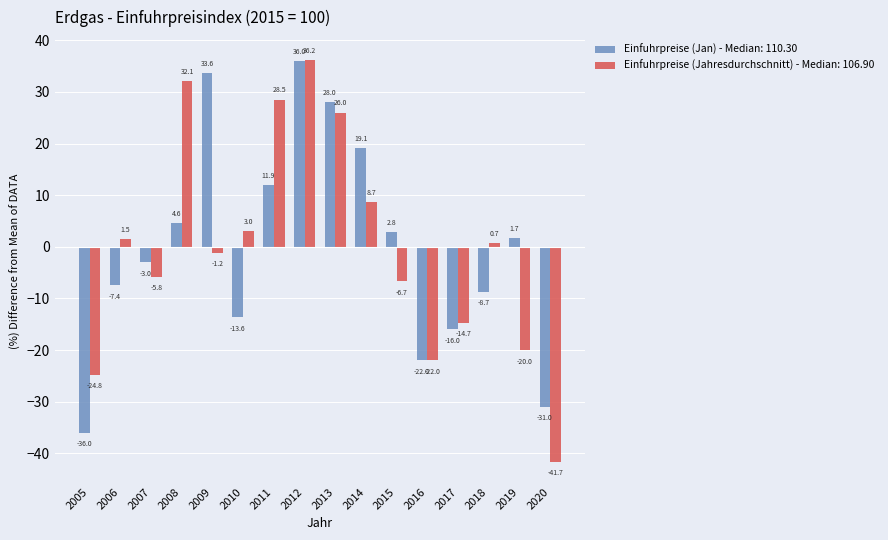

The value of Einfuhrpreise (Jahresdurchschnitt) - Median: 106.90 at 2020 is -41.7. True or false?

True